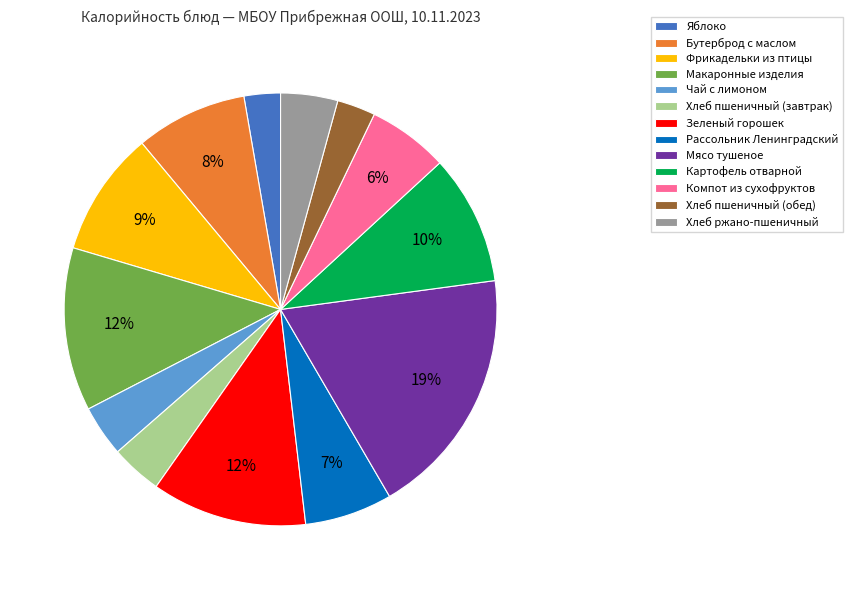

The Яблоко slice represents 3% of the pie. True or false?

True